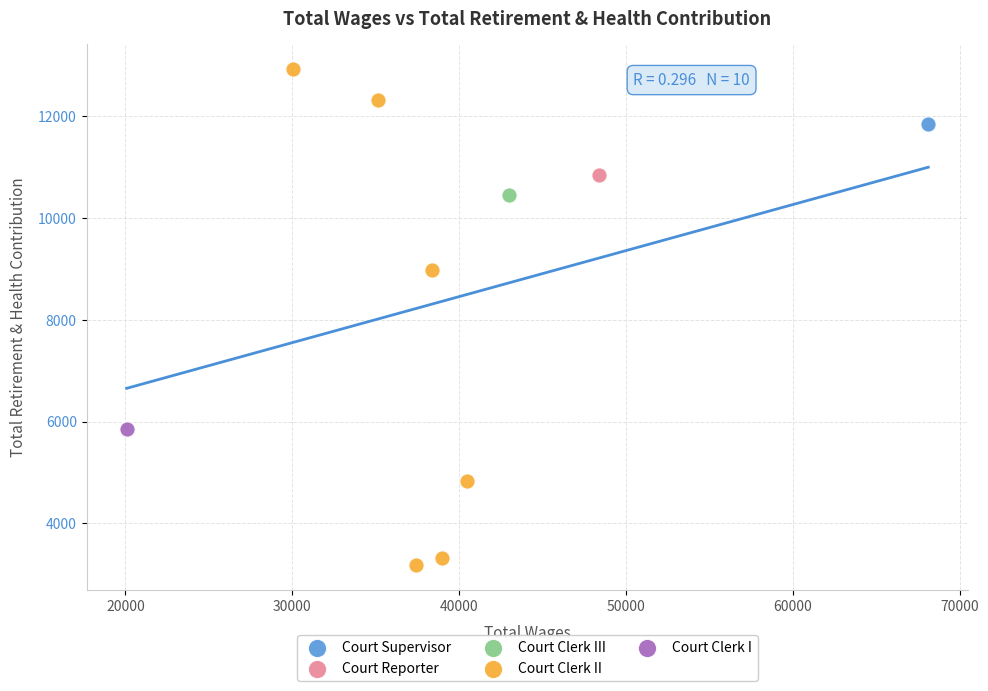

What are all the series names shown in the legend?

Court Supervisor, Court Reporter, Court Clerk III, Court Clerk II, Court Clerk I